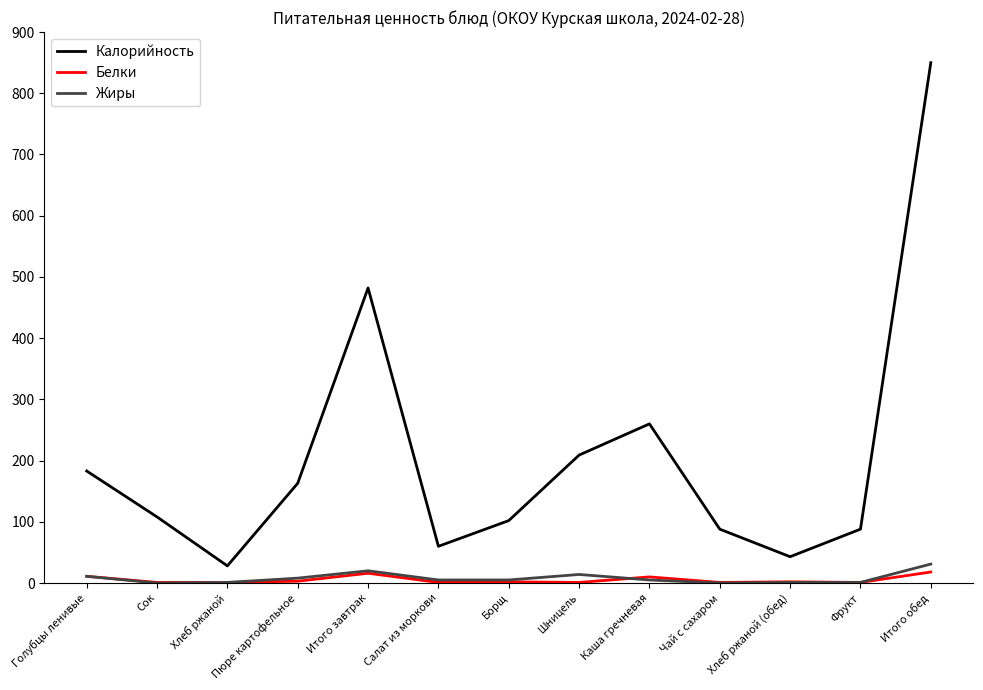

Which series has the widest spread of values?

Калорийность